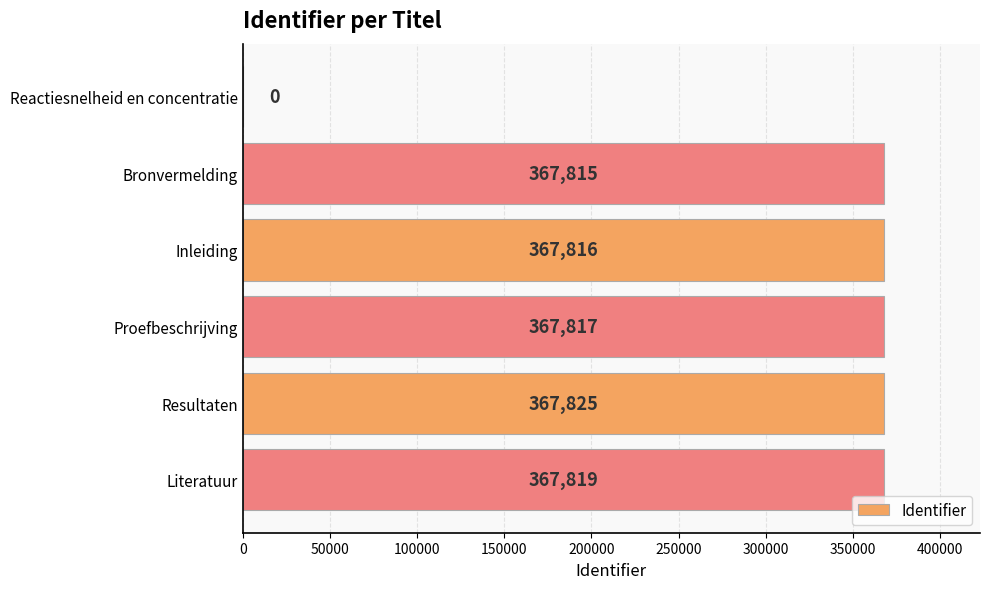

The chart shows a value of 367825 at Resultaten. True or false?

True